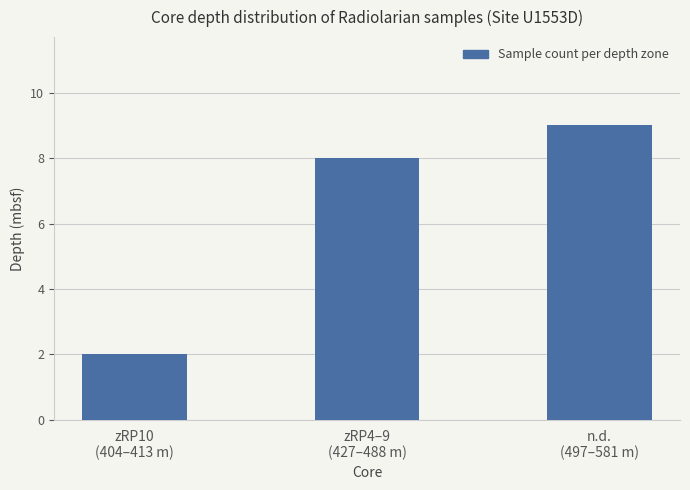

What value does the data have at zRP4–9
(427–488 m)?

8